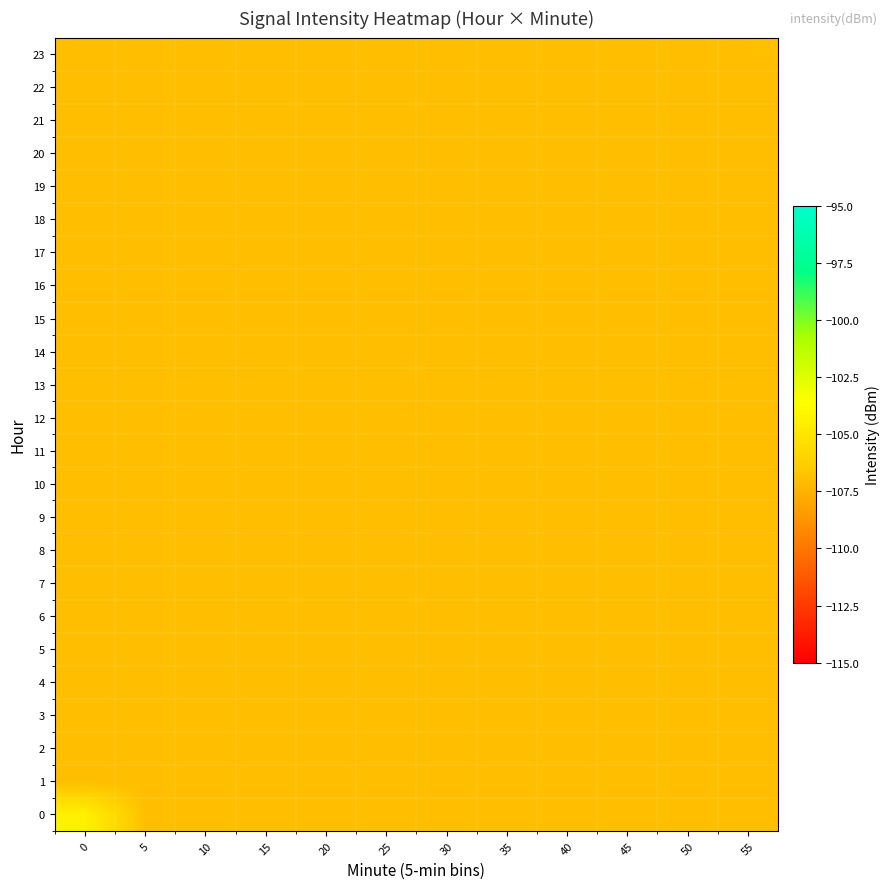

Reading left to right, what are all the values shown in this chart?

0: 0=-104.4	5=-107.0	10=-107.0	15=-107.0	20=-107.0	25=-107.0	30=-107.0	35=-107.0	40=-107.0	45=-107.0	50=-107.0	55=-107.0
1: 0=-107.0	5=-107.0	10=-107.0	15=-107.0	20=-107.0	25=-107.0	30=-107.0	35=-107.0	40=-107.0	45=-107.0	50=-107.0	55=-107.0
2: 0=-107.0	5=-107.0	10=-107.0	15=-107.0	20=-107.0	25=-107.0	30=-107.0	35=-107.0	40=-107.0	45=-107.0	50=-107.0	55=-107.0
3: 0=-107.0	5=-107.0	10=-107.0	15=-107.0	20=-107.0	25=-107.0	30=-107.0	35=-107.0	40=-107.0	45=-107.0	50=-107.0	55=-107.0
4: 0=-107.0	5=-107.0	10=-107.0	15=-107.0	20=-107.0	25=-107.0	30=-107.0	35=-107.0	40=-107.0	45=-107.0	50=-107.0	55=-107.0
5: 0=-107.0	5=-107.0	10=-107.0	15=-107.0	20=-107.0	25=-107.0	30=-107.0	35=-107.0	40=-107.0	45=-107.0	50=-107.0	55=-107.0
6: 0=-107.0	5=-107.0	10=-107.0	15=-107.0	20=-107.0	25=-107.0	30=-107.0	35=-107.0	40=-107.0	45=-107.0	50=-107.0	55=-107.0
7: 0=-107.0	5=-107.0	10=-107.0	15=-107.0	20=-107.0	25=-107.0	30=-107.0	35=-107.0	40=-107.0	45=-107.0	50=-107.0	55=-107.0
8: 0=-107.0	5=-107.0	10=-107.0	15=-107.0	20=-107.0	25=-107.0	30=-107.0	35=-107.0	40=-107.0	45=-107.0	50=-107.0	55=-107.0
9: 0=-107.0	5=-107.0	10=-107.0	15=-107.0	20=-107.0	25=-107.0	30=-107.0	35=-107.0	40=-107.0	45=-107.0	50=-107.0	55=-107.0
10: 0=-107.0	5=-107.0	10=-107.0	15=-107.0	20=-107.0	25=-107.0	30=-107.0	35=-107.0	40=-107.0	45=-107.0	50=-107.0	55=-107.0
11: 0=-107.0	5=-107.0	10=-107.0	15=-107.0	20=-107.0	25=-107.0	30=-107.0	35=-107.0	40=-107.0	45=-107.0	50=-107.0	55=-107.0
12: 0=-107.0	5=-107.0	10=-107.0	15=-107.0	20=-107.0	25=-107.0	30=-107.0	35=-107.0	40=-107.0	45=-107.0	50=-107.0	55=-107.0
13: 0=-107.0	5=-107.0	10=-107.0	15=-107.0	20=-107.0	25=-107.0	30=-107.0	35=-107.0	40=-107.0	45=-107.0	50=-107.0	55=-107.0
14: 0=-107.0	5=-107.0	10=-107.0	15=-107.0	20=-107.0	25=-107.0	30=-107.0	35=-107.0	40=-107.0	45=-107.0	50=-107.0	55=-107.0
15: 0=-107.0	5=-107.0	10=-107.0	15=-107.0	20=-107.0	25=-107.0	30=-107.0	35=-107.0	40=-107.0	45=-107.0	50=-107.0	55=-107.0
16: 0=-107.0	5=-107.0	10=-107.0	15=-107.0	20=-107.0	25=-107.0	30=-107.0	35=-107.0	40=-107.0	45=-107.0	50=-107.0	55=-107.0
17: 0=-107.0	5=-107.0	10=-107.0	15=-107.0	20=-107.0	25=-107.0	30=-107.0	35=-107.0	40=-107.0	45=-107.0	50=-107.0	55=-107.0
18: 0=-107.0	5=-107.0	10=-107.0	15=-107.0	20=-107.0	25=-107.0	30=-107.0	35=-107.0	40=-107.0	45=-107.0	50=-107.0	55=-107.0
19: 0=-107.0	5=-107.0	10=-107.0	15=-107.0	20=-107.0	25=-107.0	30=-107.0	35=-107.0	40=-107.0	45=-107.0	50=-107.0	55=-107.0
20: 0=-107.0	5=-107.0	10=-107.0	15=-107.0	20=-107.0	25=-107.0	30=-107.0	35=-107.0	40=-107.0	45=-107.0	50=-107.0	55=-107.0
21: 0=-107.0	5=-107.0	10=-107.0	15=-107.0	20=-107.0	25=-107.0	30=-107.0	35=-107.0	40=-107.0	45=-107.0	50=-107.0	55=-107.0
22: 0=-107.0	5=-107.0	10=-107.0	15=-107.0	20=-107.0	25=-107.0	30=-107.0	35=-107.0	40=-107.0	45=-107.0	50=-107.0	55=-107.0
23: 0=-107.0	5=-107.0	10=-107.0	15=-107.0	20=-107.0	25=-107.0	30=-107.0	35=-107.0	40=-107.0	45=-107.0	50=-107.0	55=-107.0